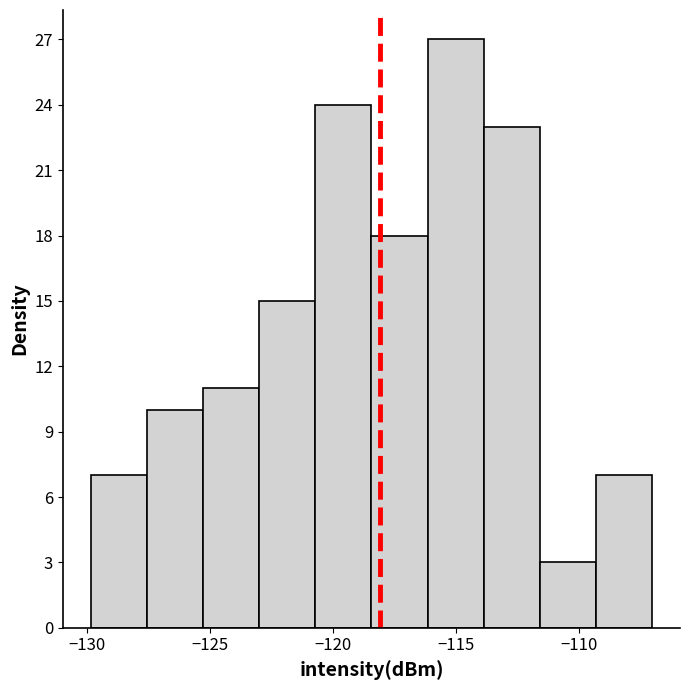

Reading left to right, list every bar in this chart as the range it spans on the x-axis followed by its height. Neither the bar edges nor the heights are printed on the chart, so give them approximately, as read against the axes.

-130.0 to -127.5: 7
-127.5 to -125.5: 10
-125.5 to -123.0: 11
-123.0 to -120.5: 15
-120.5 to -118.5: 24
-118.5 to -116.0: 18
-116.0 to -114.0: 27
-114.0 to -111.5: 23
-111.5 to -109.5: 3
-109.5 to -107.0: 7